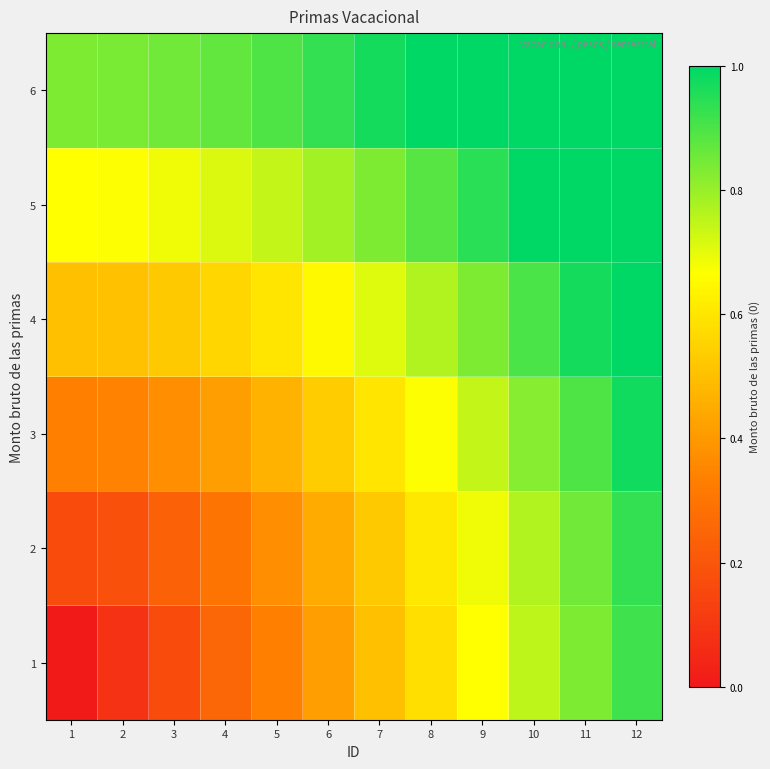

Count the number of data series in this chart.

6